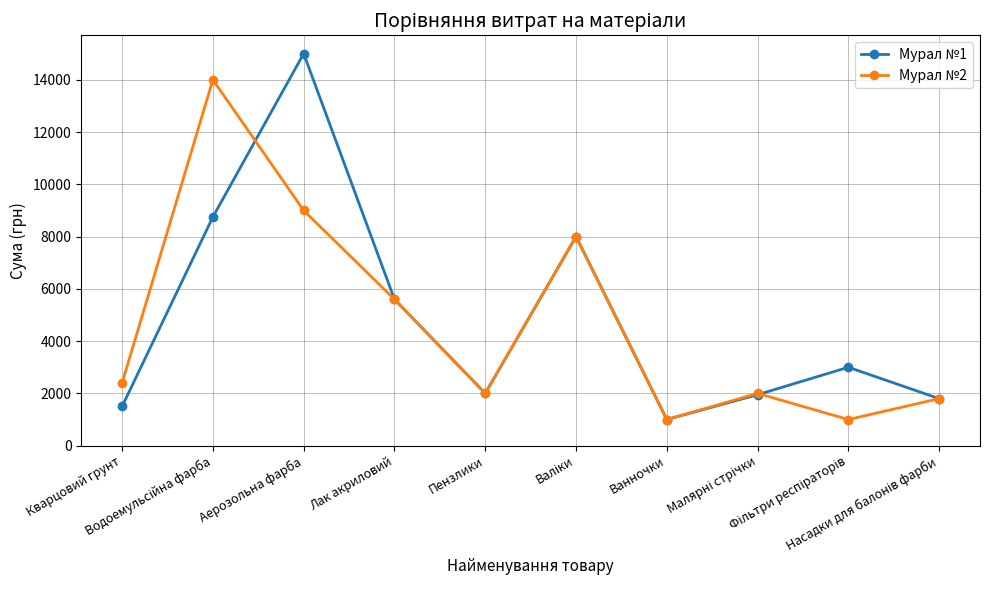

List the series in order of their peak value, highest first.

Мурал №1, Мурал №2